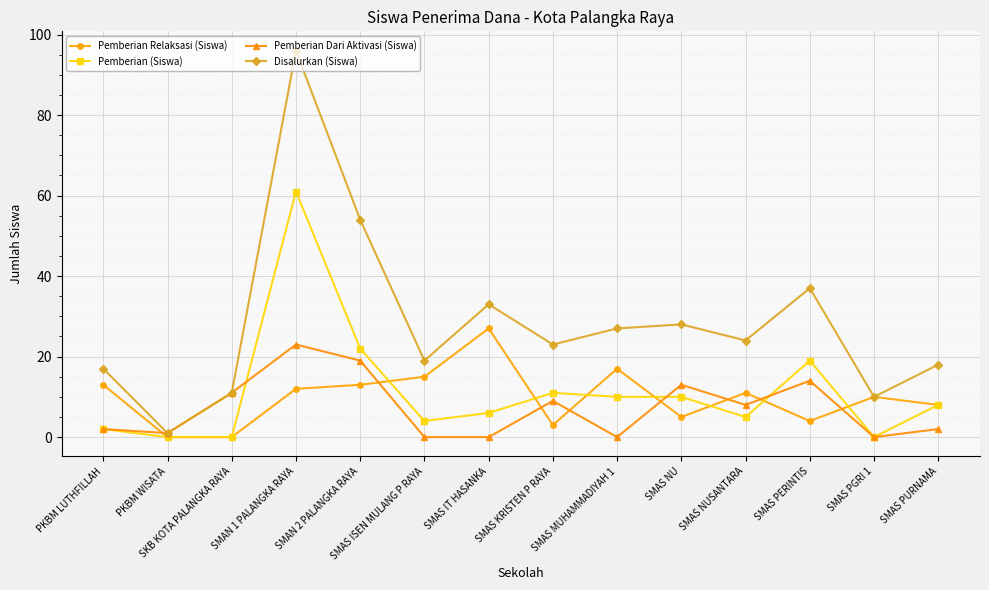

What is the difference between the Pemberian (Siswa) values at SMAS KRISTEN P RAYA and SMAS NU?

1